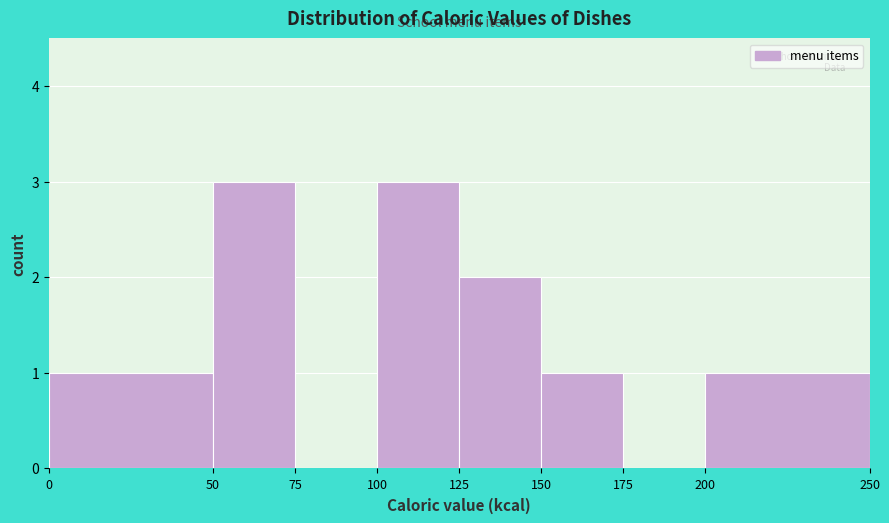

Reading left to right, transcribe this chart: for each bar, give the range it covers on the x-axis and its height. The values are not printed on the chart, so give them approximately, as read against the axis.

0 to 50: 1
50 to 75: 3
75 to 100: 0
100 to 125: 3
125 to 150: 2
150 to 175: 1
175 to 200: 0
200 to 250: 1